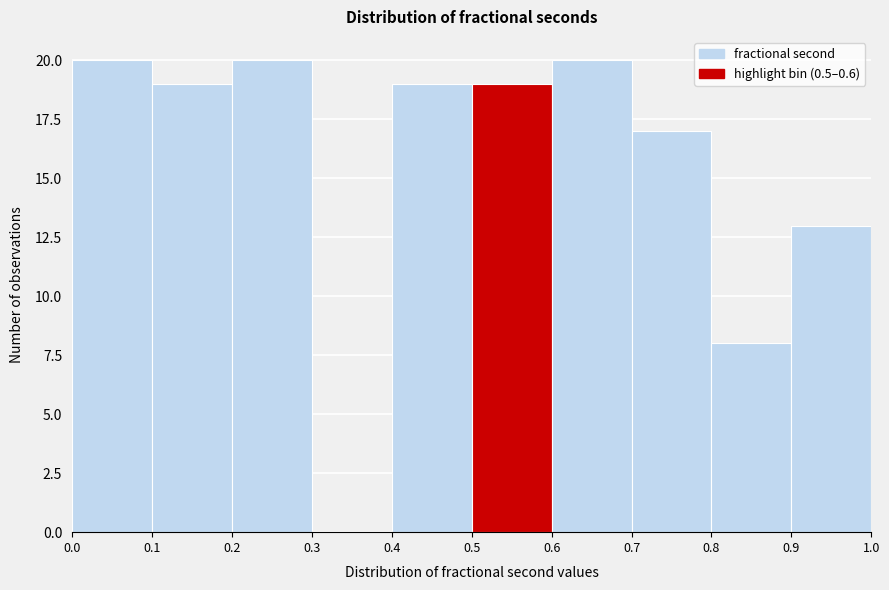

Reading left to right, list every bar in this chart as the range it spans on the x-axis followed by its height. The values are not printed on the chart, so give them approximately, as read against the axis.

0.0 to 0.1: 20
0.1 to 0.2: 19
0.2 to 0.3: 20
0.3 to 0.4: 0
0.4 to 0.5: 19
0.5 to 0.6: 19
0.6 to 0.7: 20
0.7 to 0.8: 17
0.8 to 0.9: 8
0.9 to 1.0: 13